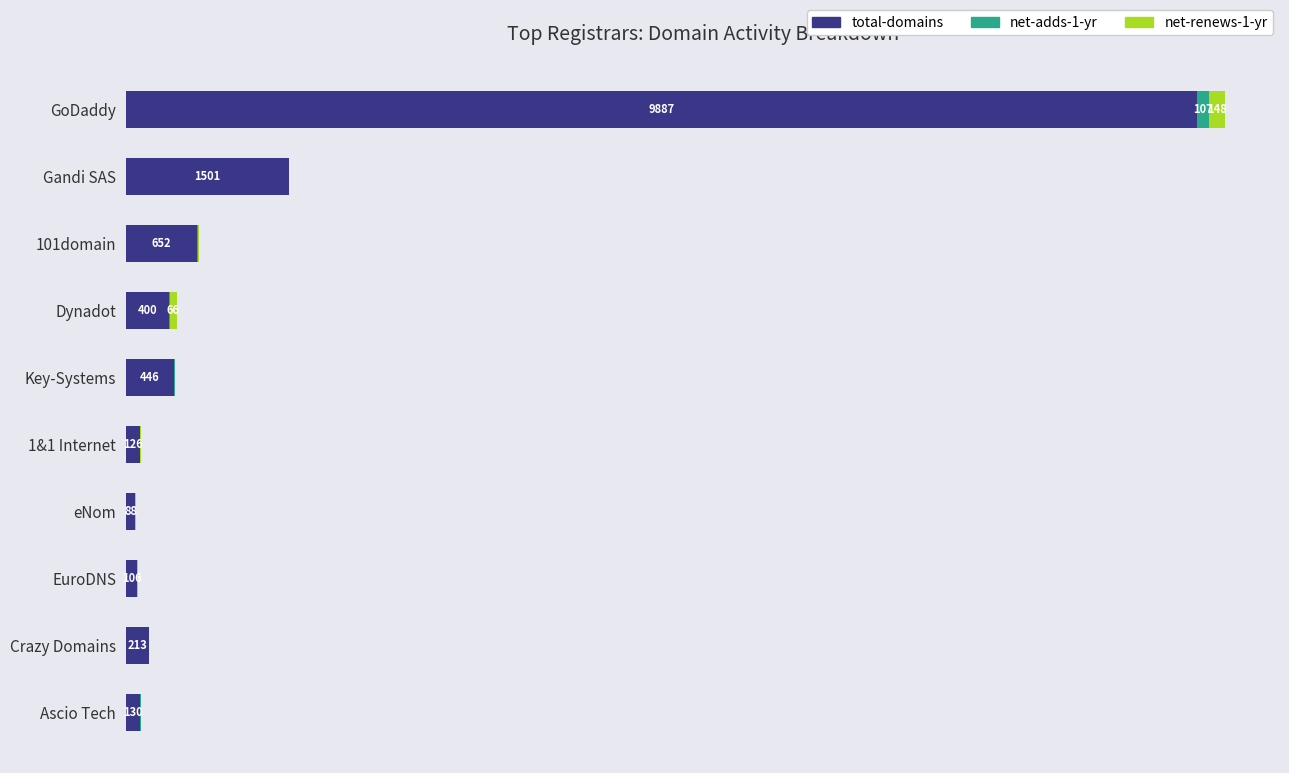

Which series has the largest range (max minus min)?

total-domains